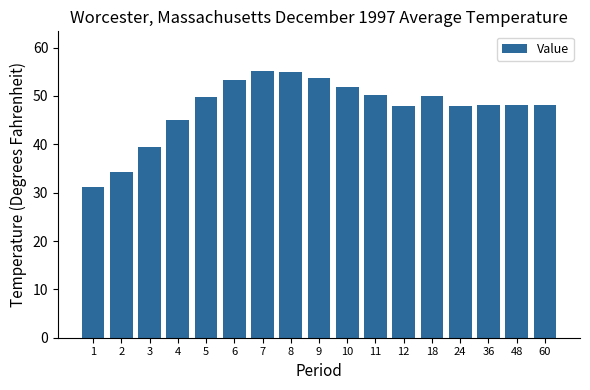

What is the sum of the values at 3 and 2?

73.8